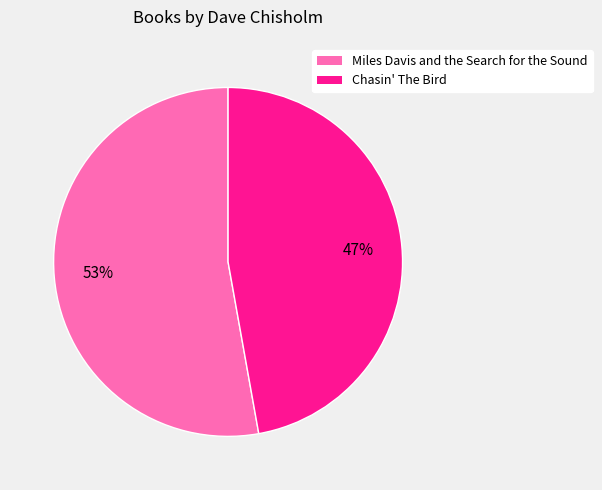

To the nearest percent, what is the difference between the Miles Davis and the Search for the Sound and Chasin' The Bird slice percentages?

6%